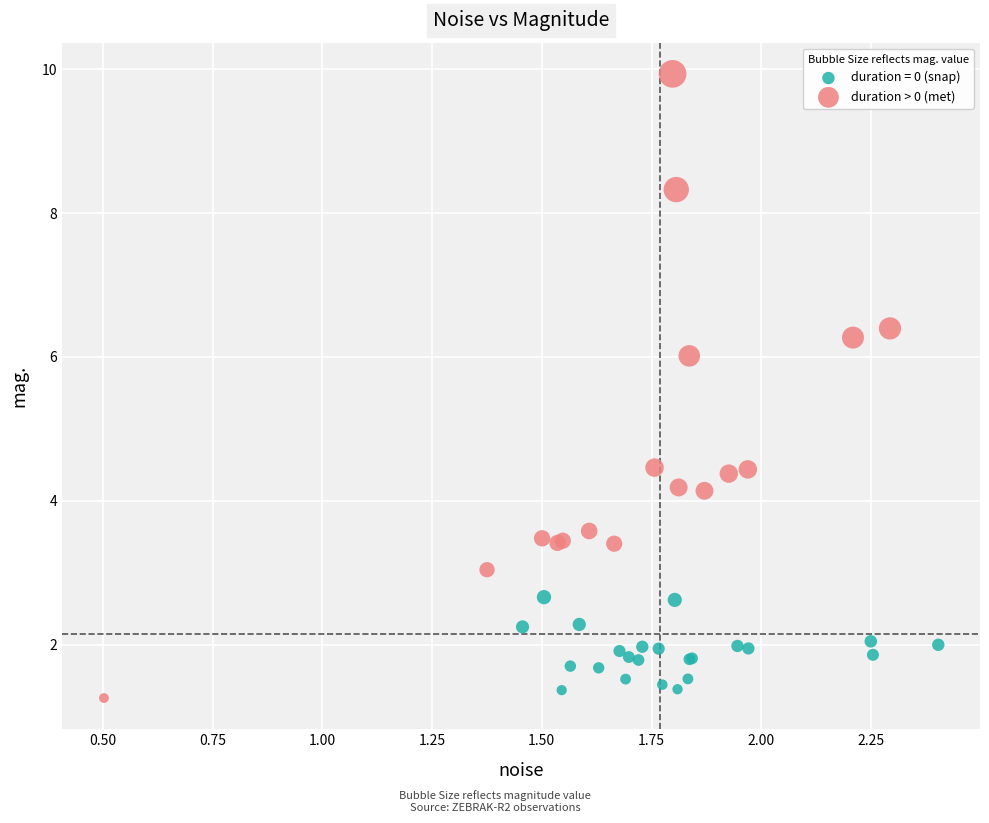

Which series reaches the maximum Y coordinate?

duration > 0 (met)